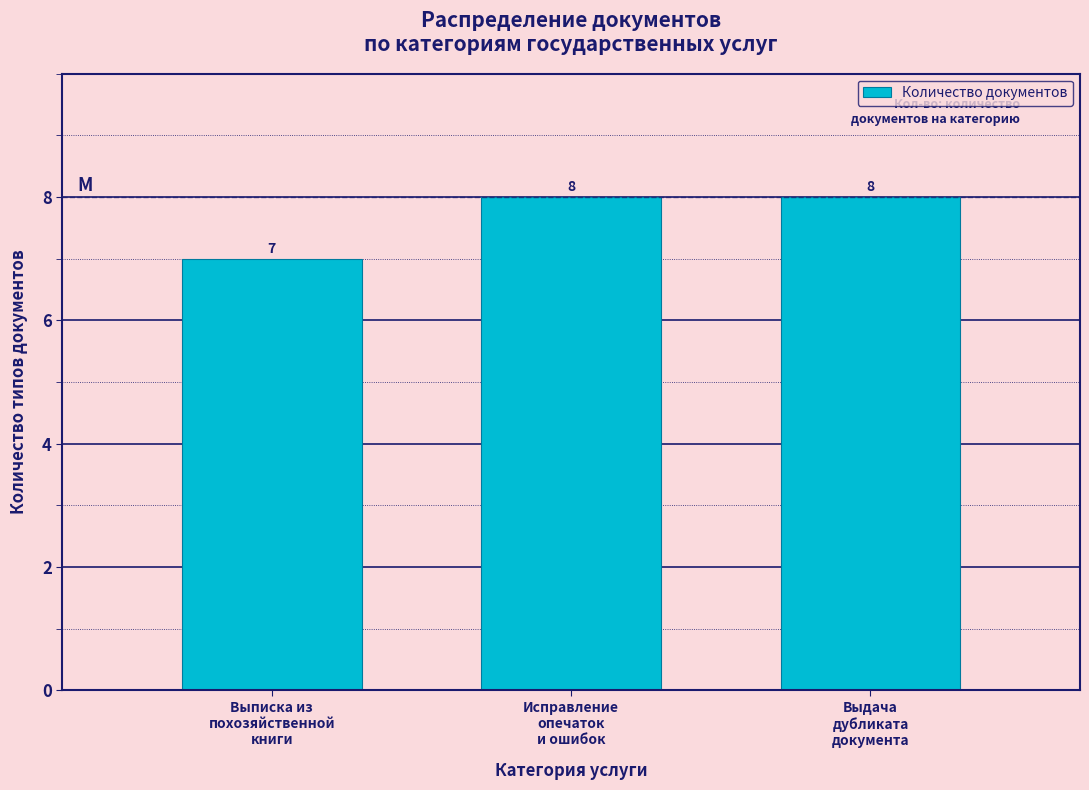

Reading left to right, what are all the values shown in this chart?

7	8	8